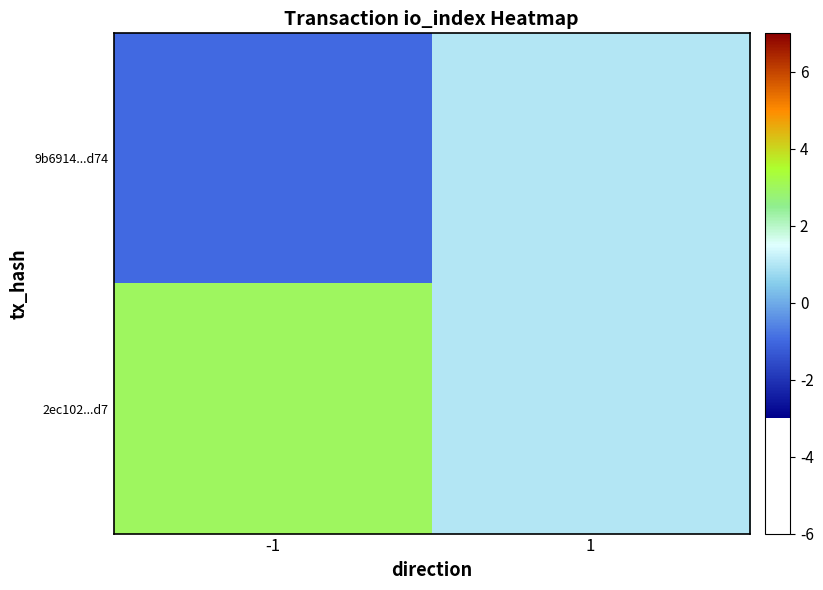

Reading right to left, what are all the values shown in this chart?

9b6914...d74: 1=1	-1=-1
2ec102...d7: 1=1	-1=3